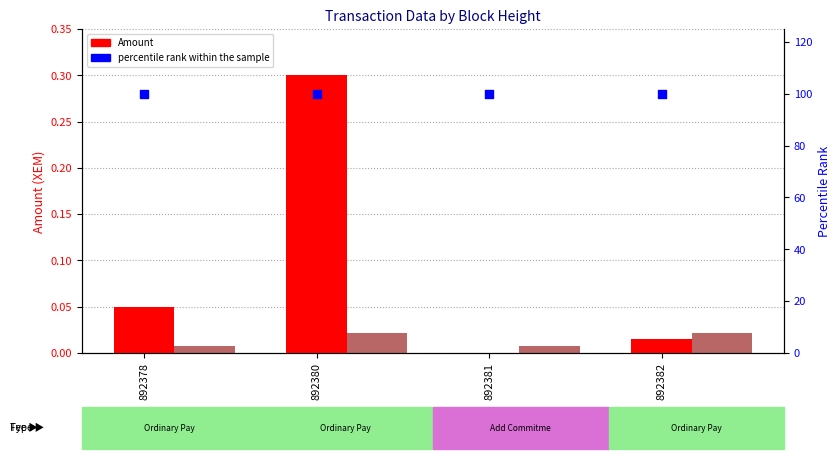

Is the value of percentile rank within the sample at 892382 greater than the value of Fee at 892381?

Yes